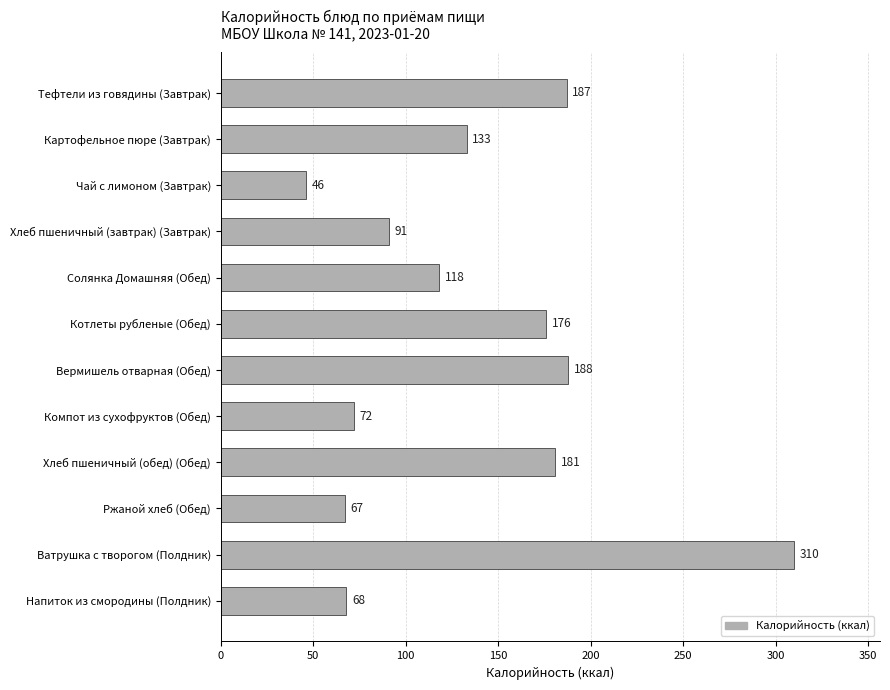

What is the average value?

136